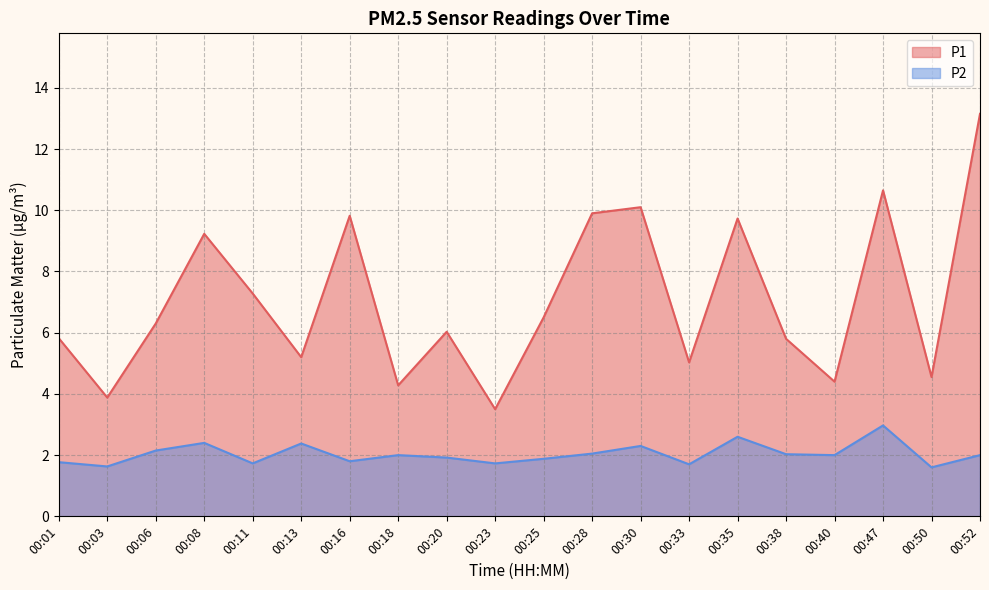

What is the value of the P1 point at the 8th from the left?

4.3